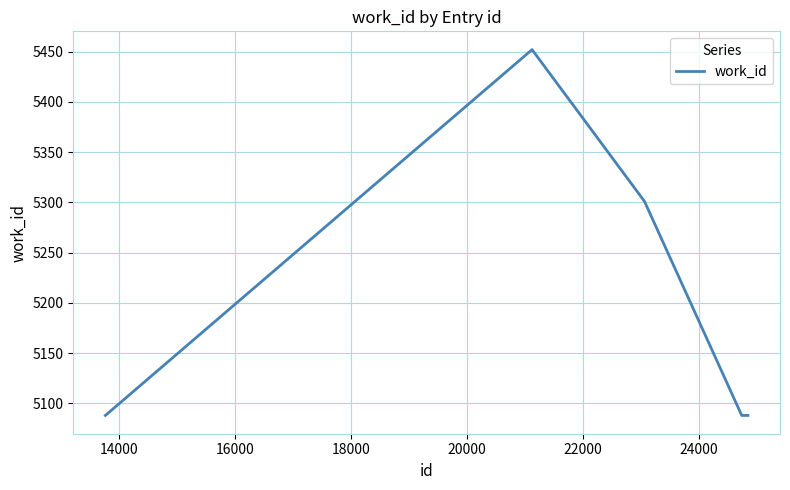

What is the sum of all values?

31105